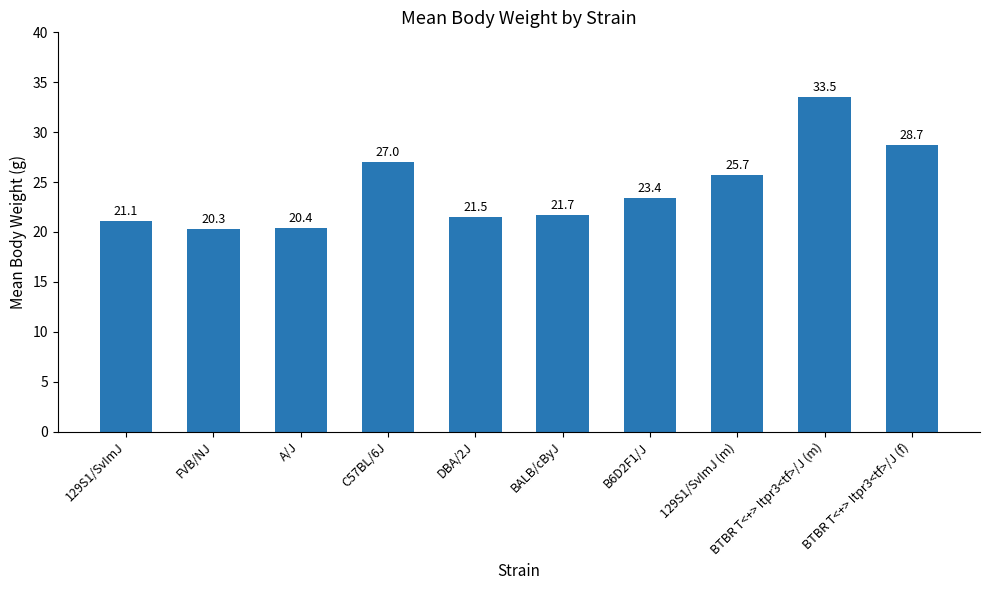

What is the average value?

24.3